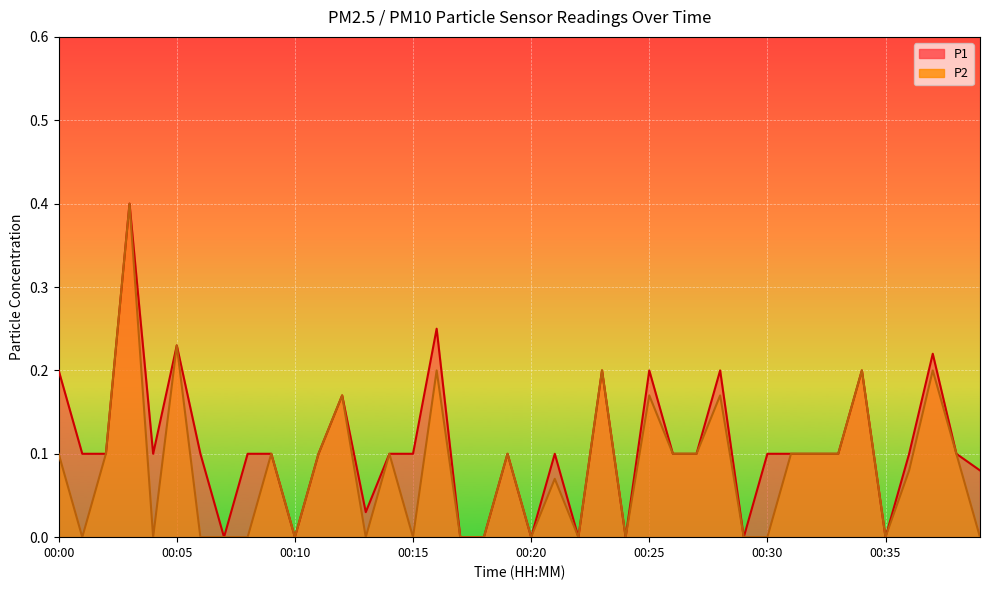

What is the average value of the P2 series?

0.1